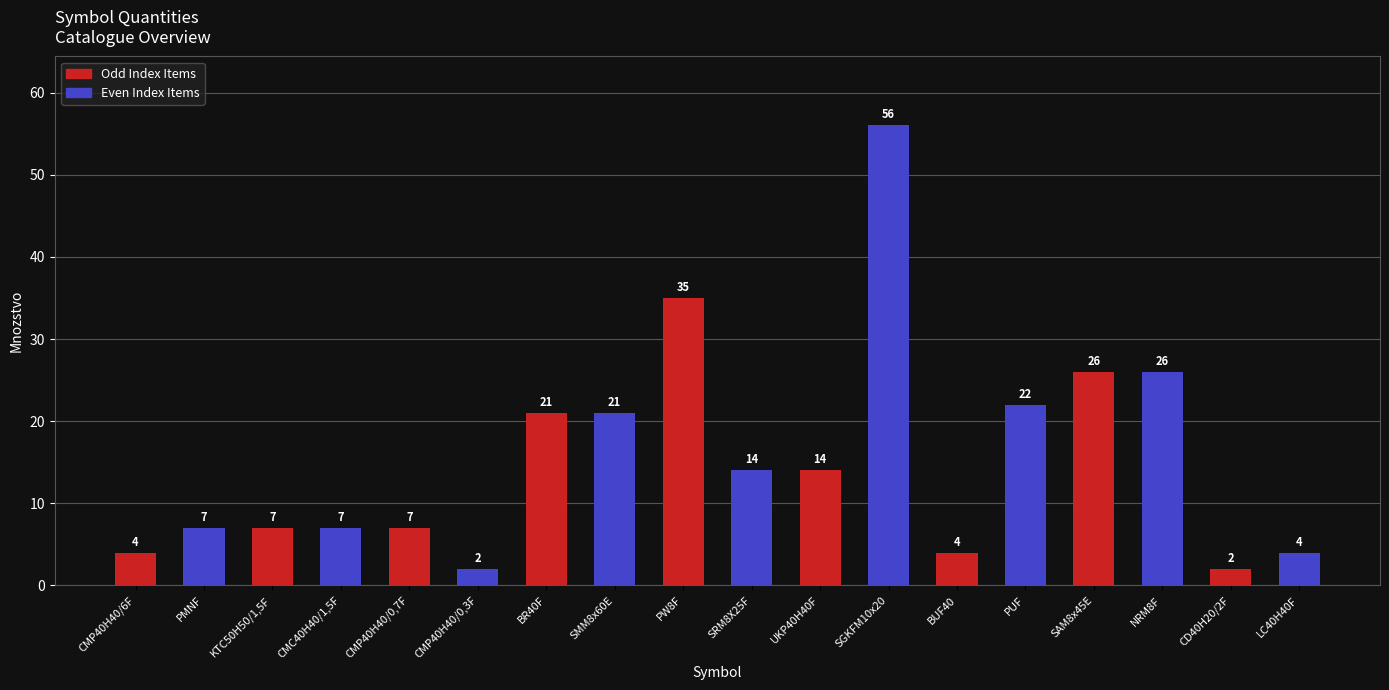

What is the difference between the maximum and minimum values?

54